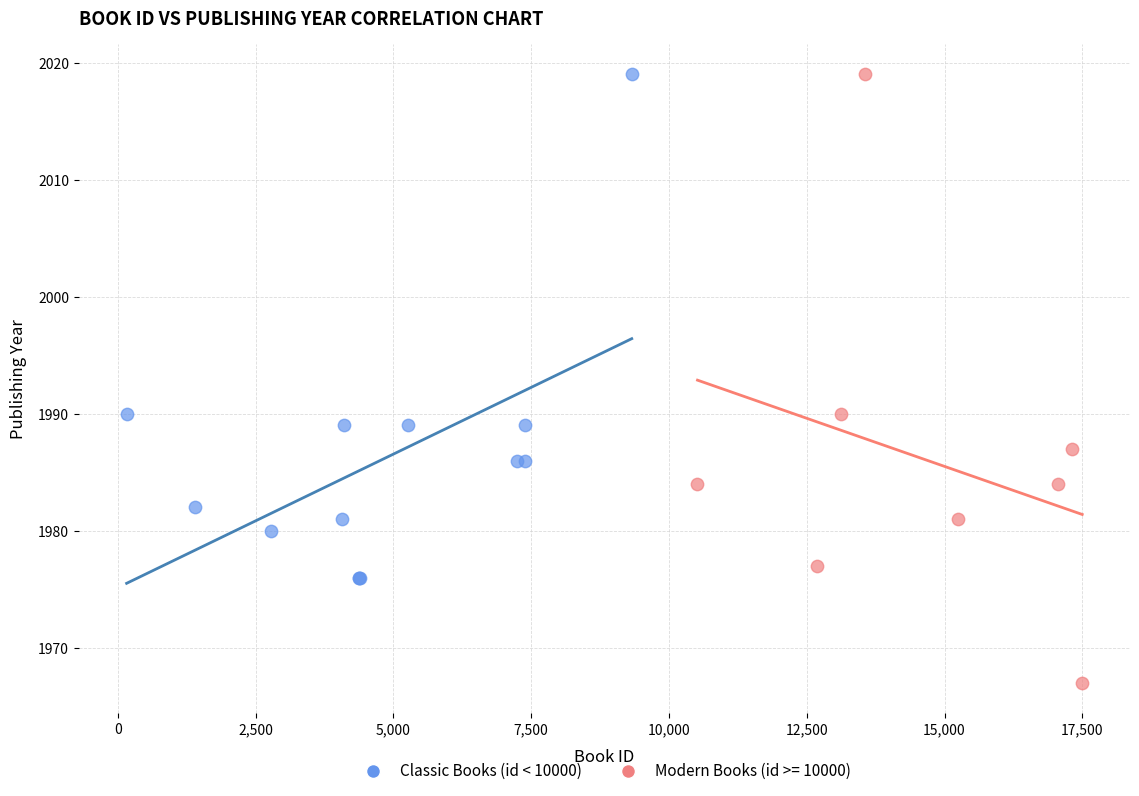

Which series reaches the minimum Y coordinate?

Modern Books (id >= 10000)